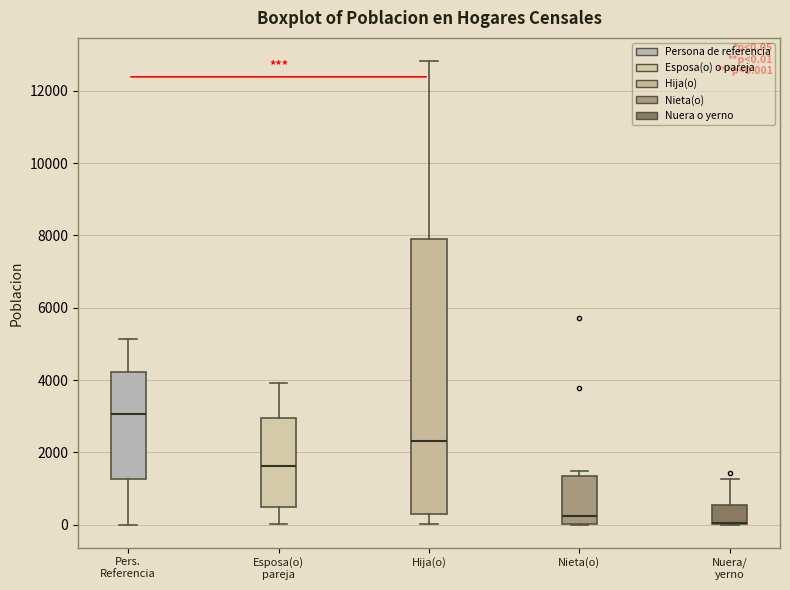

Comparing the boxes themselves (not the whiskers), which one is the tallest?

Hija(o)